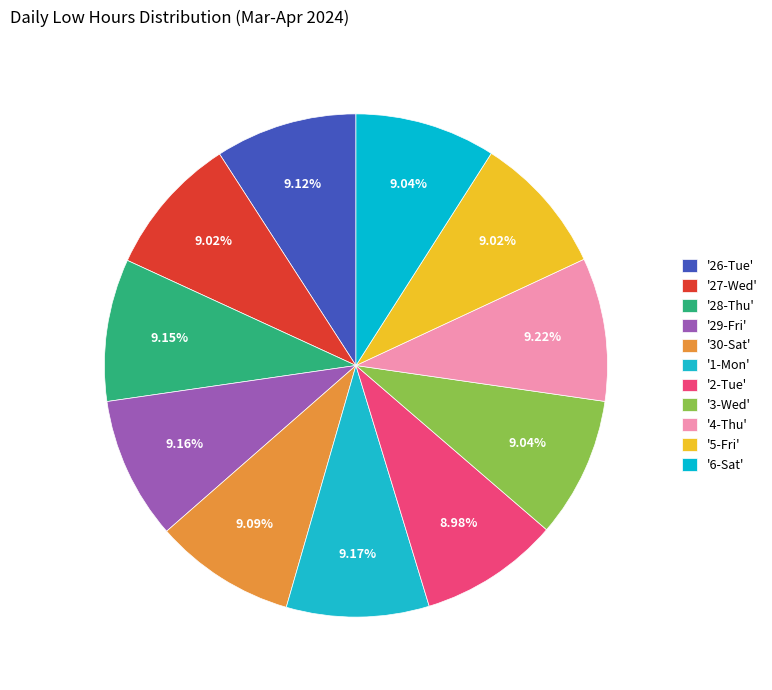

Which slice is the smallest?

2-Tue